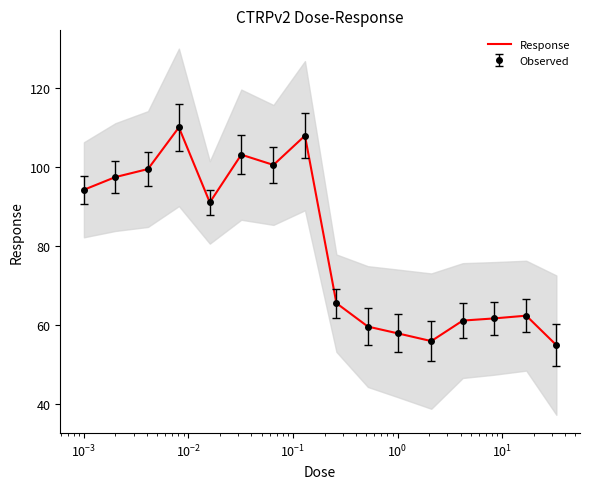

What is the value of the 16th point from the left?

54.9